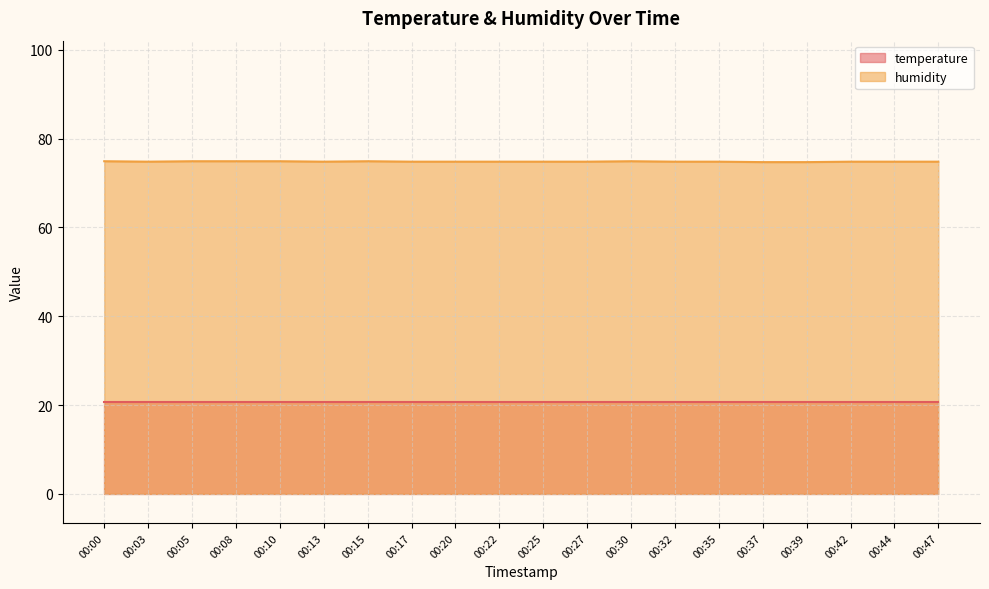

How many series are shown in this chart?

2